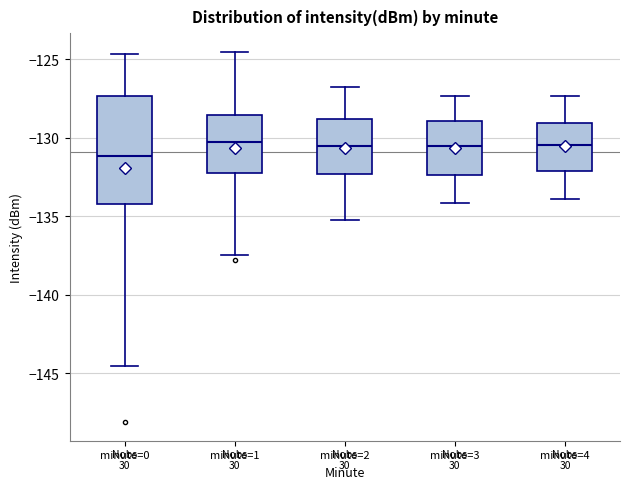

Which box is the tallest, from its lower edge to its upper edge?

minute=0